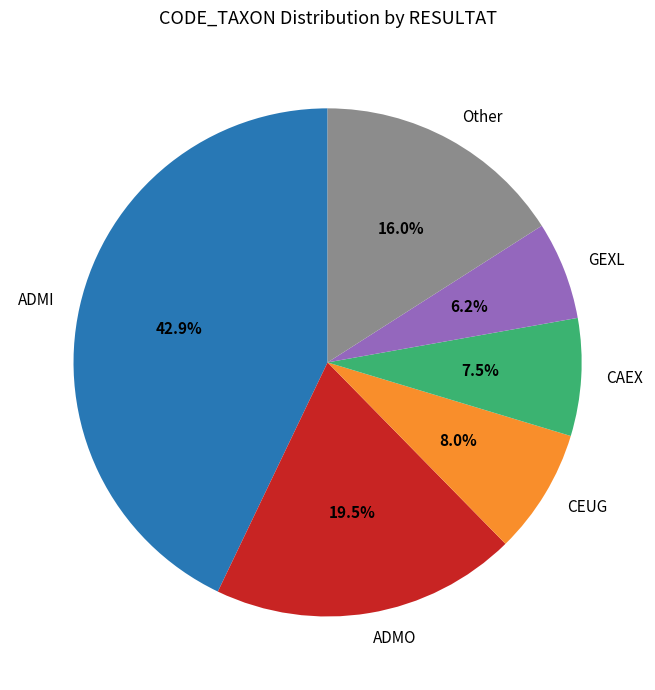

Is the sum of CEUG and GEXL greater than half?

No